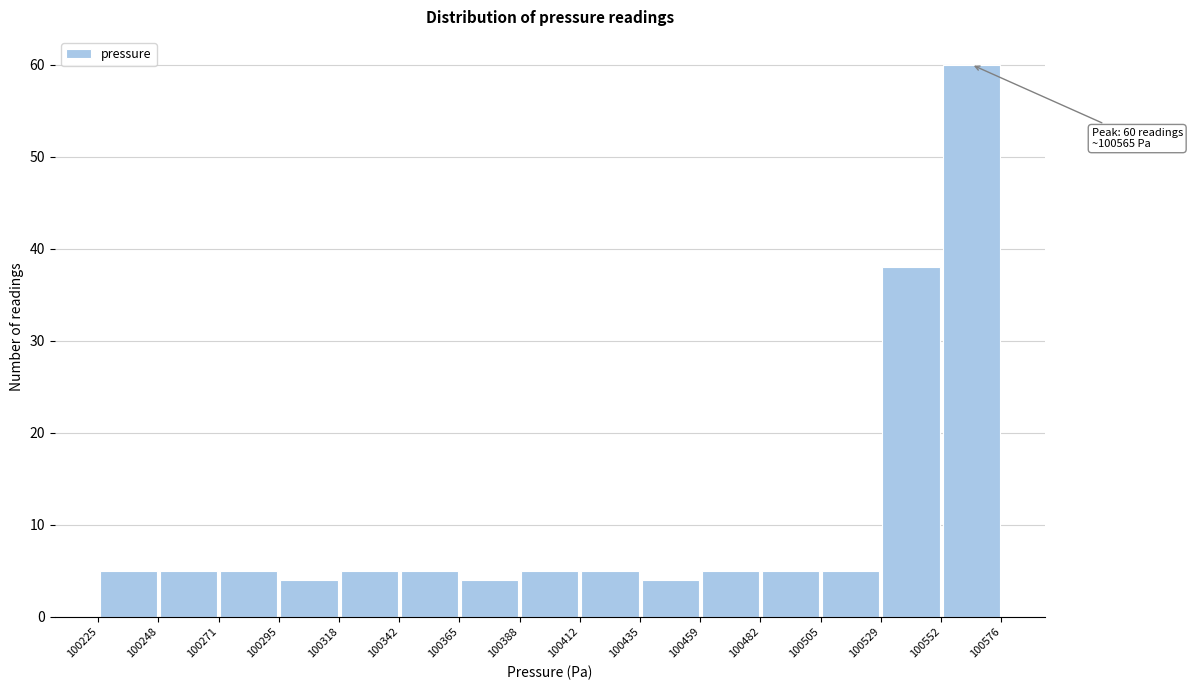

Which range on the x-axis has the tallest bar?

100552 to 100576